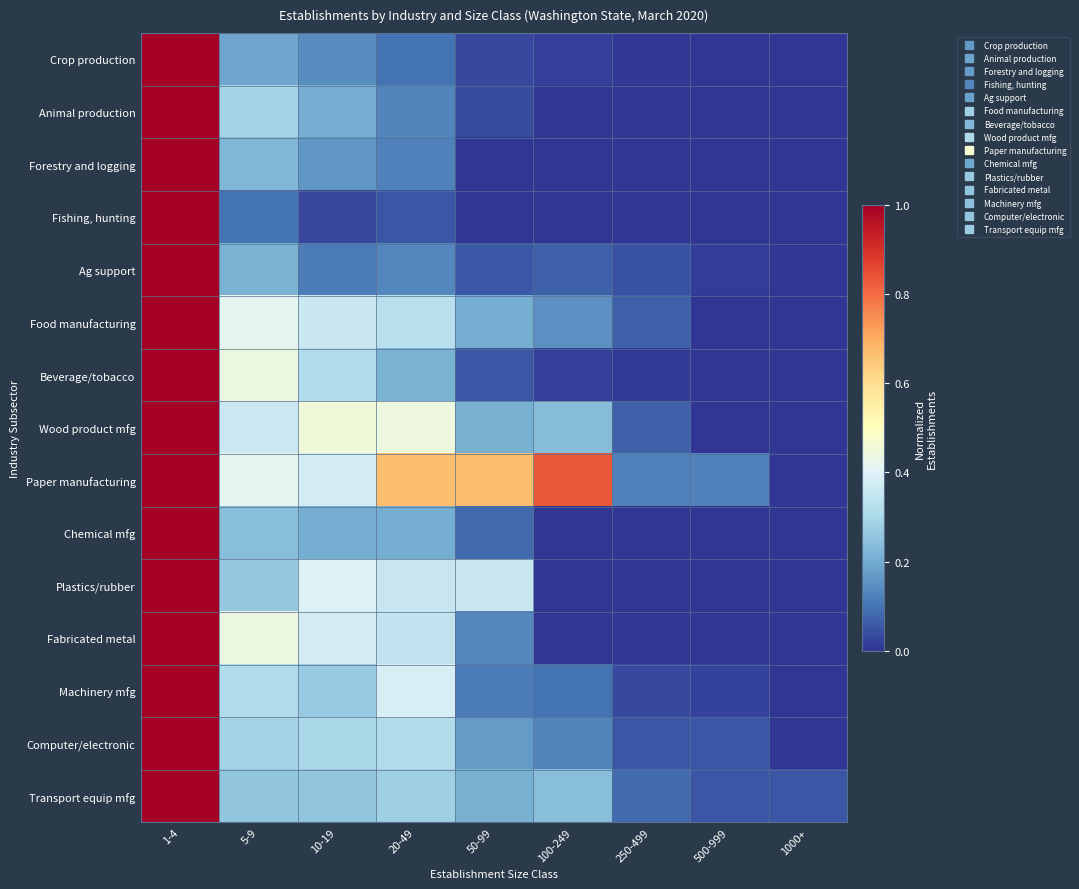

Between 5-9 and 20-49, which series saw the biggest shift?

Paper manufacturing